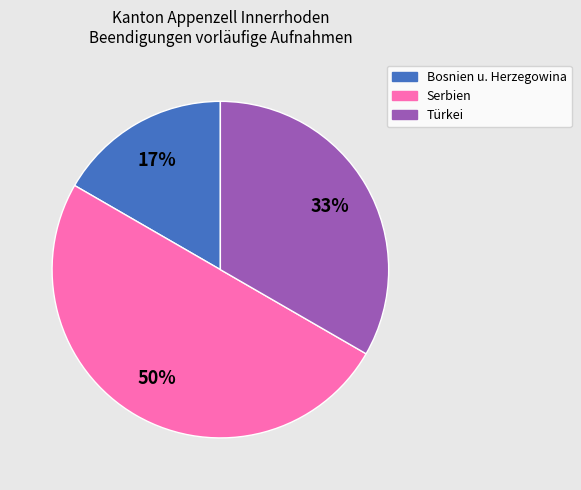

Does Türkei account for over 50% of the chart?

No